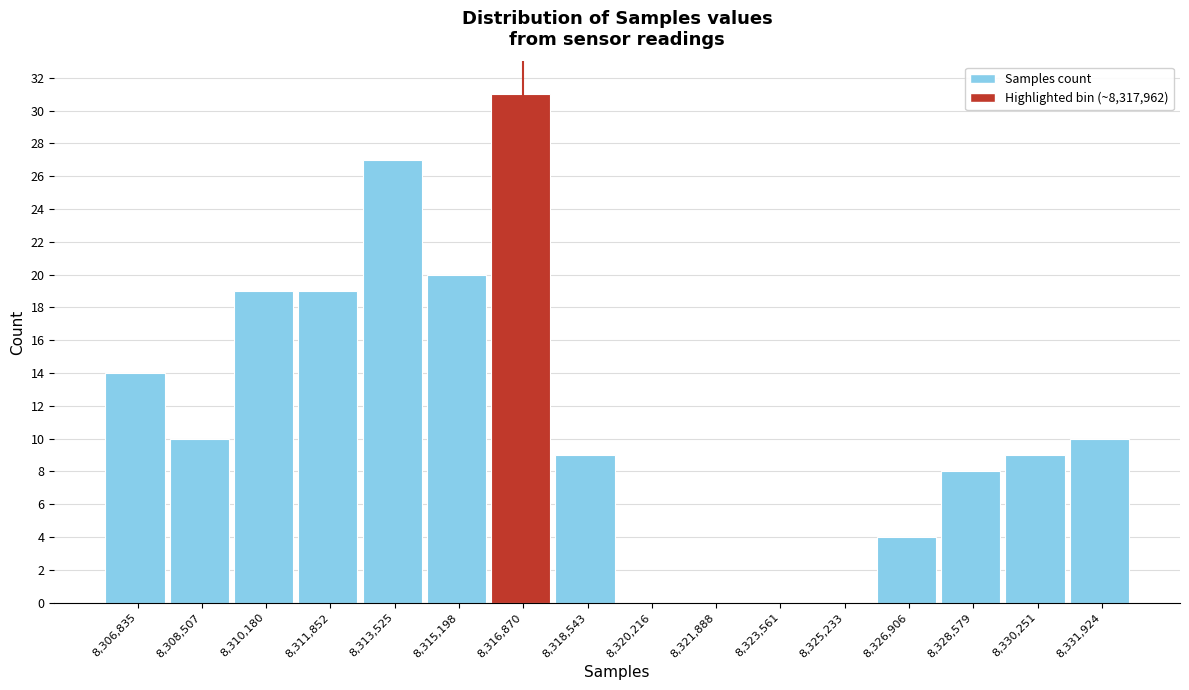

Reading left to right, extract all data points from this chart.

8,306,835=14	8,308,507=10	8,310,180=19	8,311,852=19	8,313,525=27	8,315,198=20	8,316,870=31	8,318,543=9	8,320,216=0	8,321,888=0	8,323,561=0	8,325,233=0	8,326,906=4	8,328,579=8	8,330,251=9	8,331,924=10